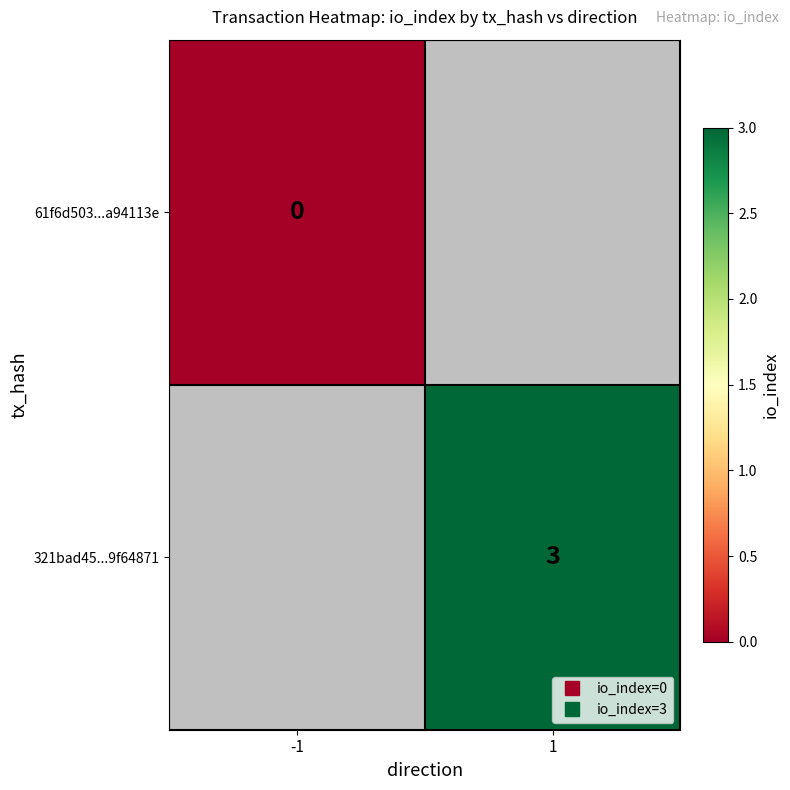

List the series in order of their peak value, lowest first.

61f6d503...a94113e, 321bad45...9f64871